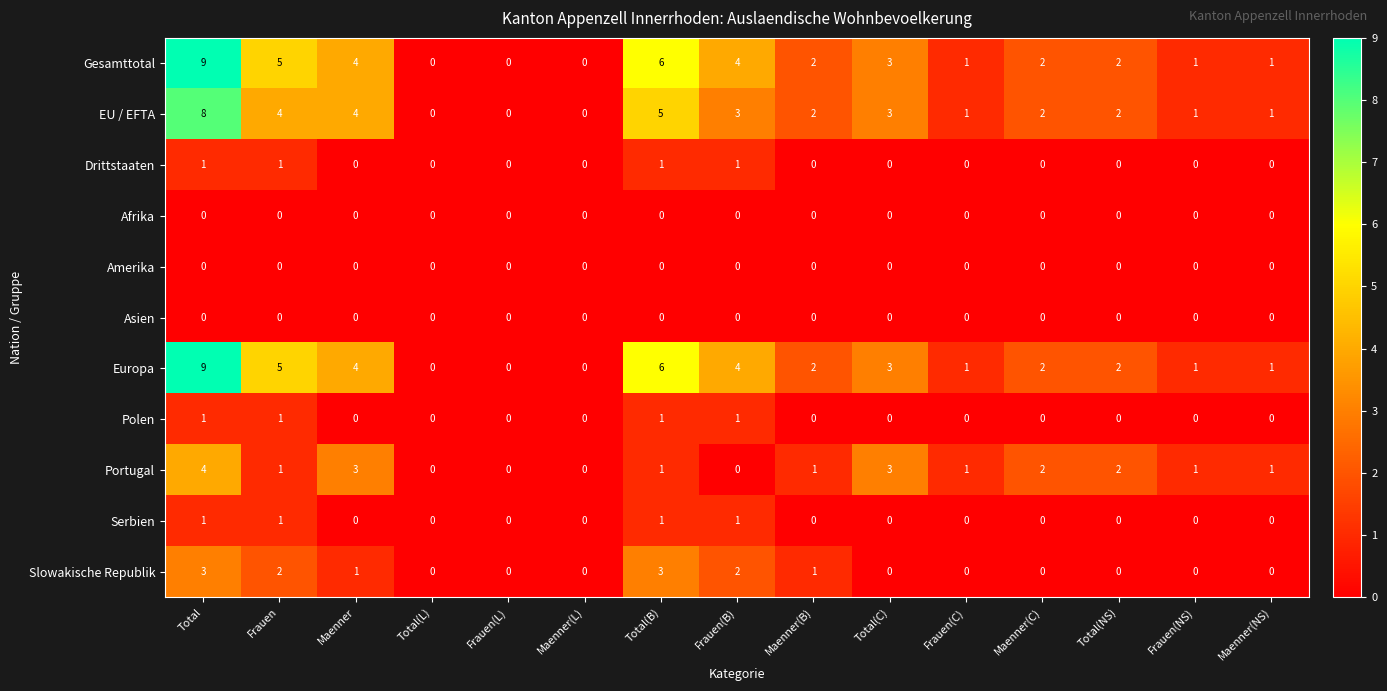

What is the maximum value for Portugal?

4